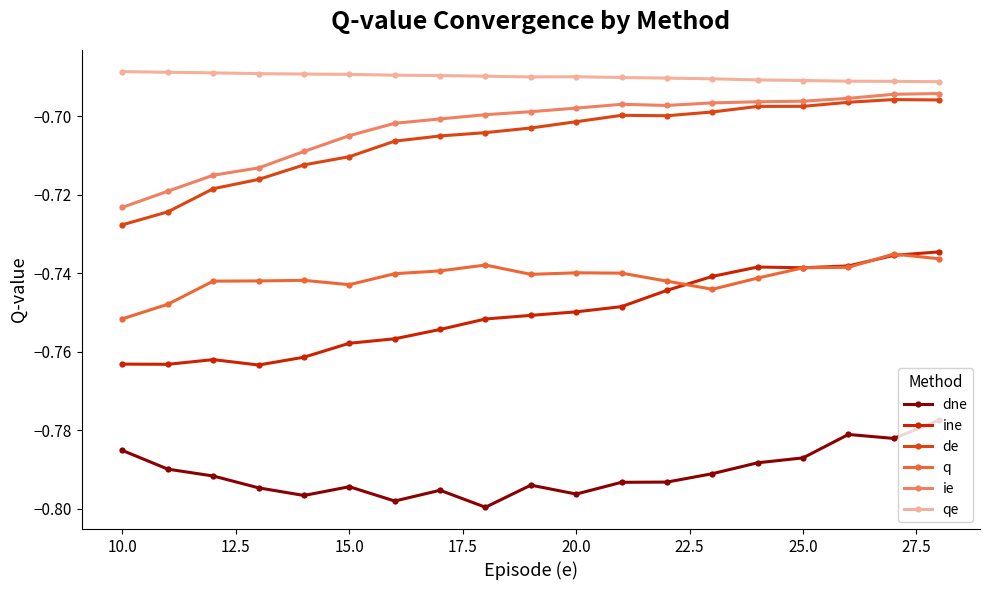

True or false: qe and de cross at least once.

False